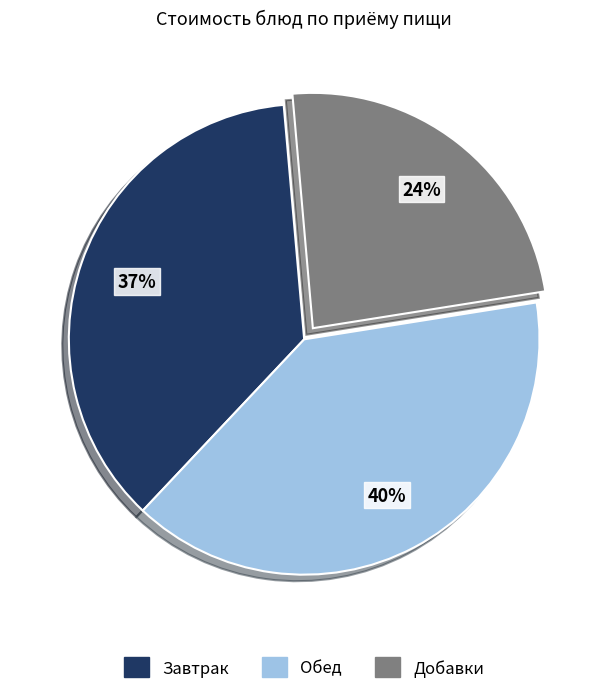

Rank the categories by value from lowest to highest.

Добавки, Завтрак, Обед